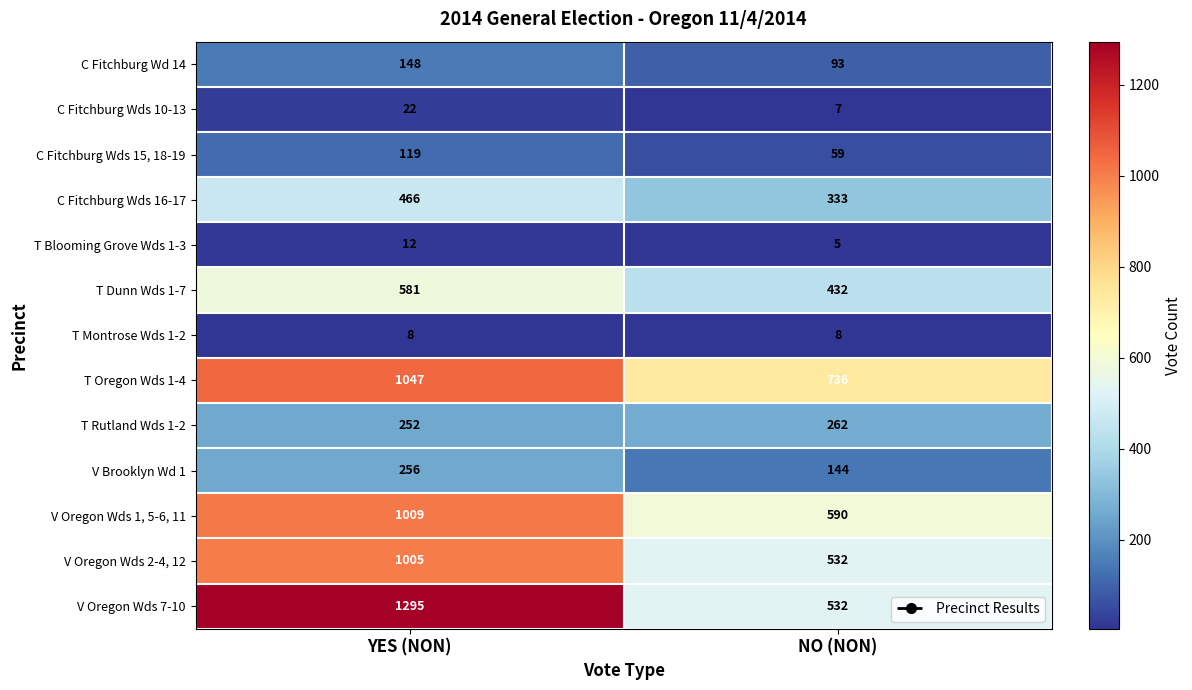

The value of V Oregon Wds 2-4, 12 at NO (NON) is 532. True or false?

True